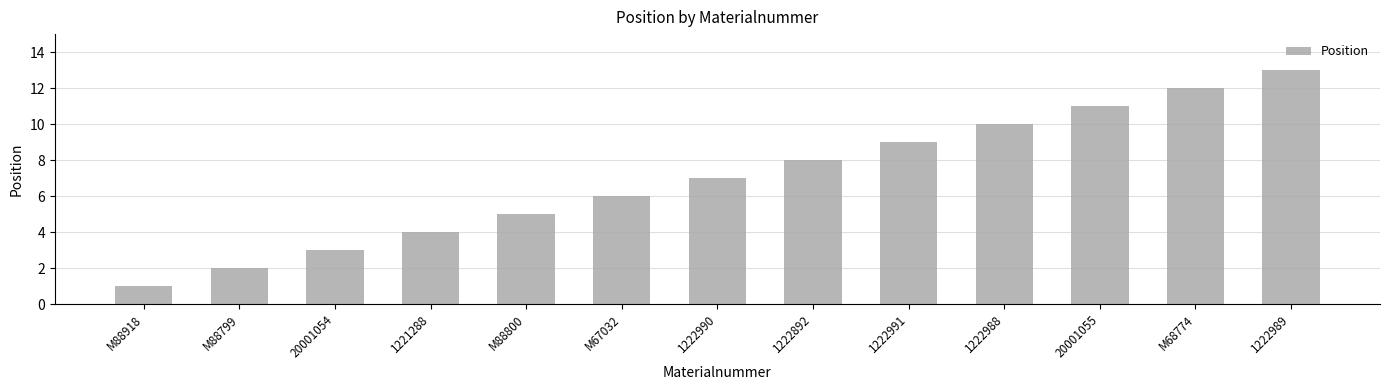

Rank the categories by value from highest to lowest.

1222989, M68774, 20001055, 1222988, 1222991, 1222892, 1222990, M67032, M88800, 1221288, 20001054, M88799, M88918